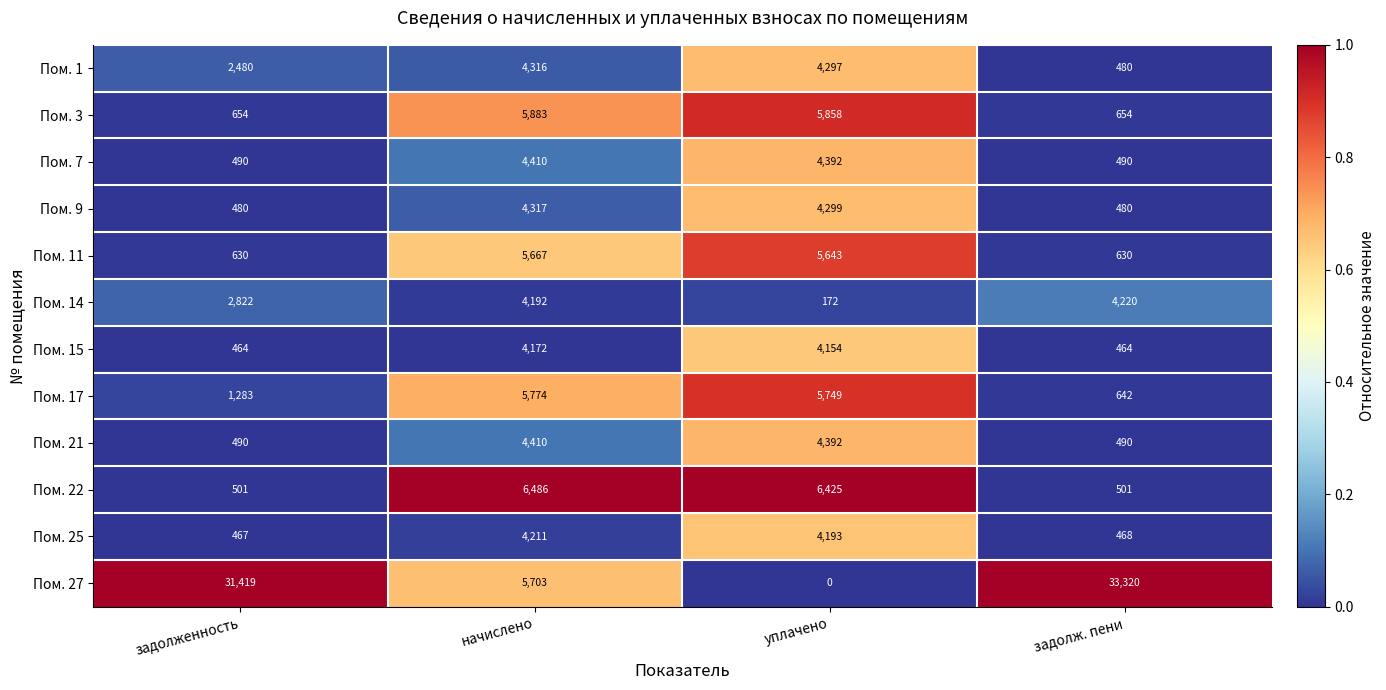

What is the highest value of the Пом. 3 series?

5883